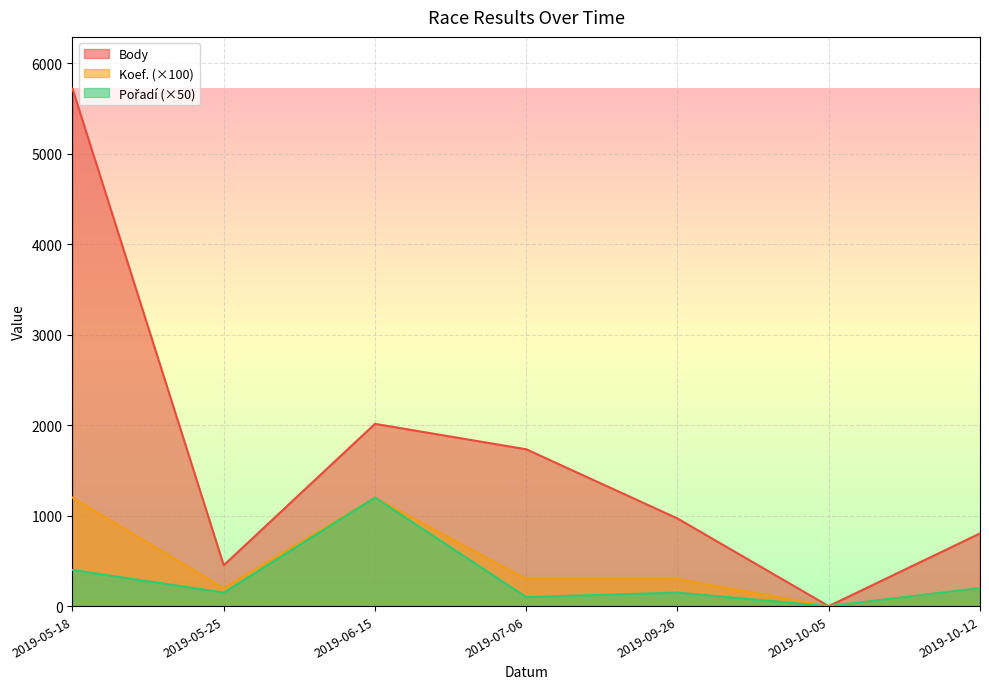

How many lines are shown in the chart?

3